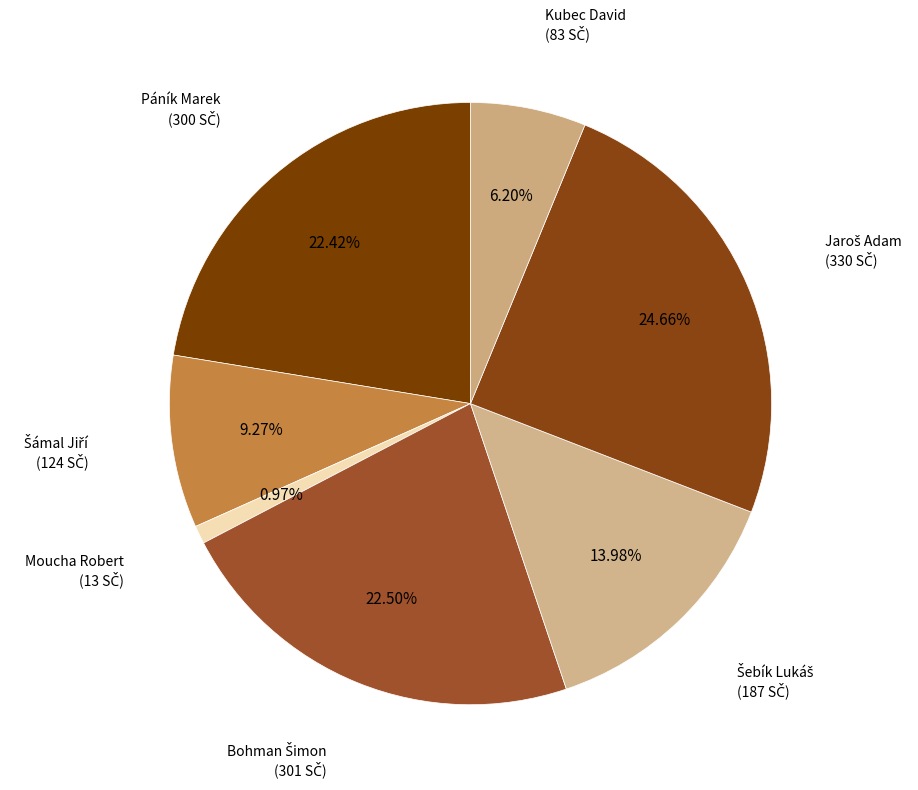

Count the number of slices in the pie.

7